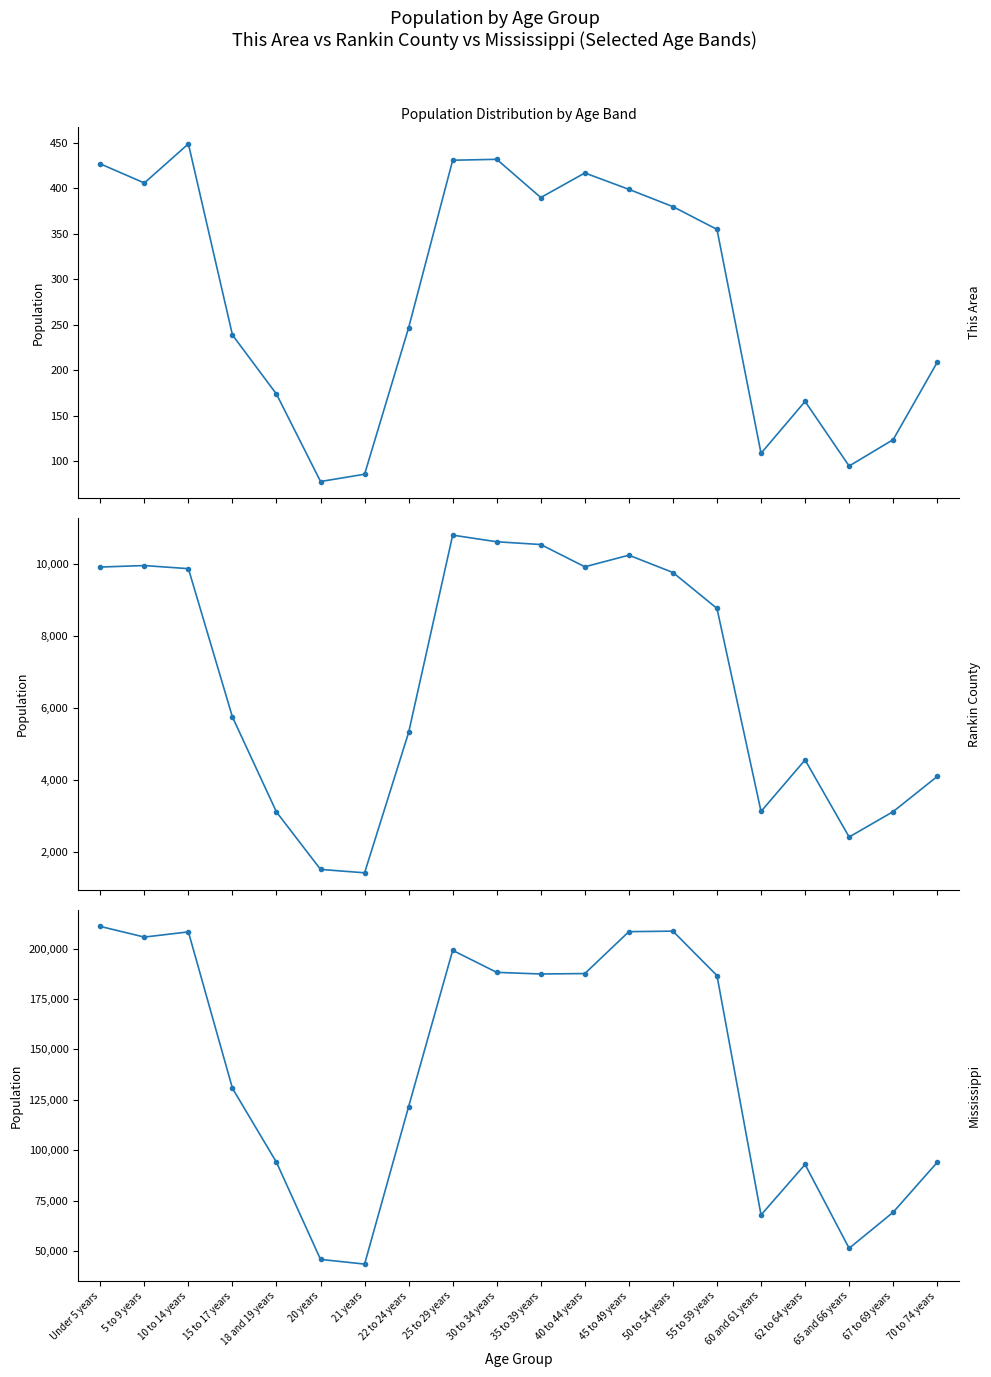

What is the difference between the maximum and minimum values in the Rankin County series?

9379